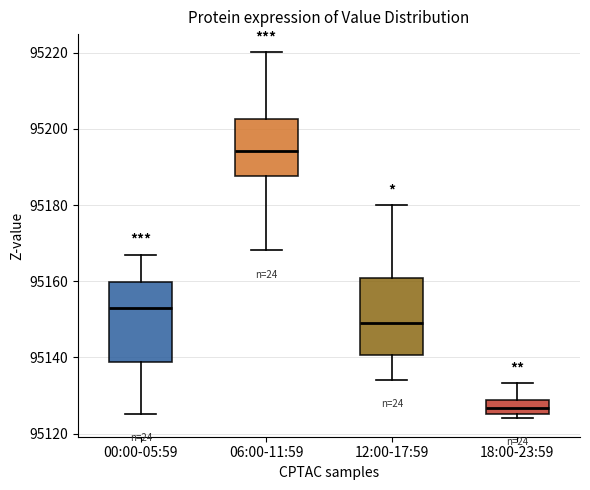

Where does the lower whisker of the box for 00:00-05:59 end on the y-axis? The values are not printed on the chart, so give them approximately, as read against the axis.

95126